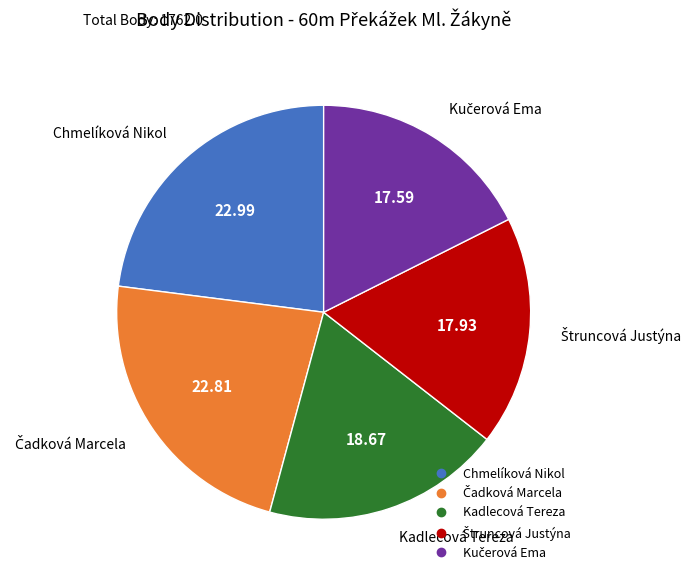

Is there any slice that represents more than half of the pie?

No